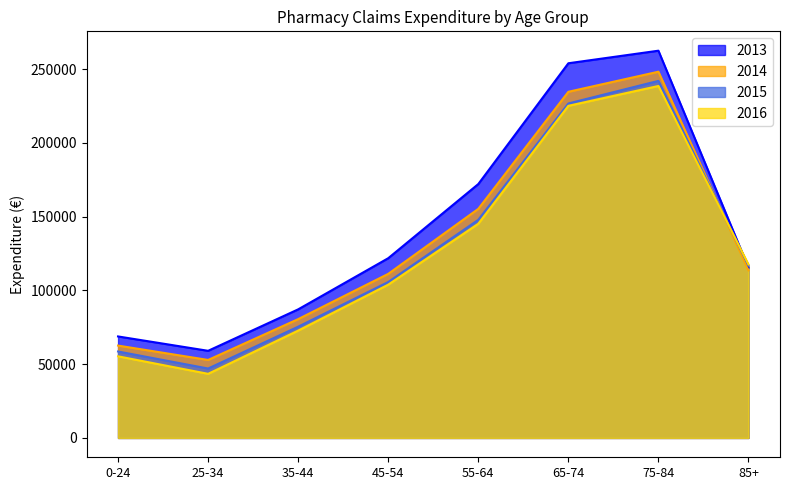

Does the chart have visible grid lines?

No